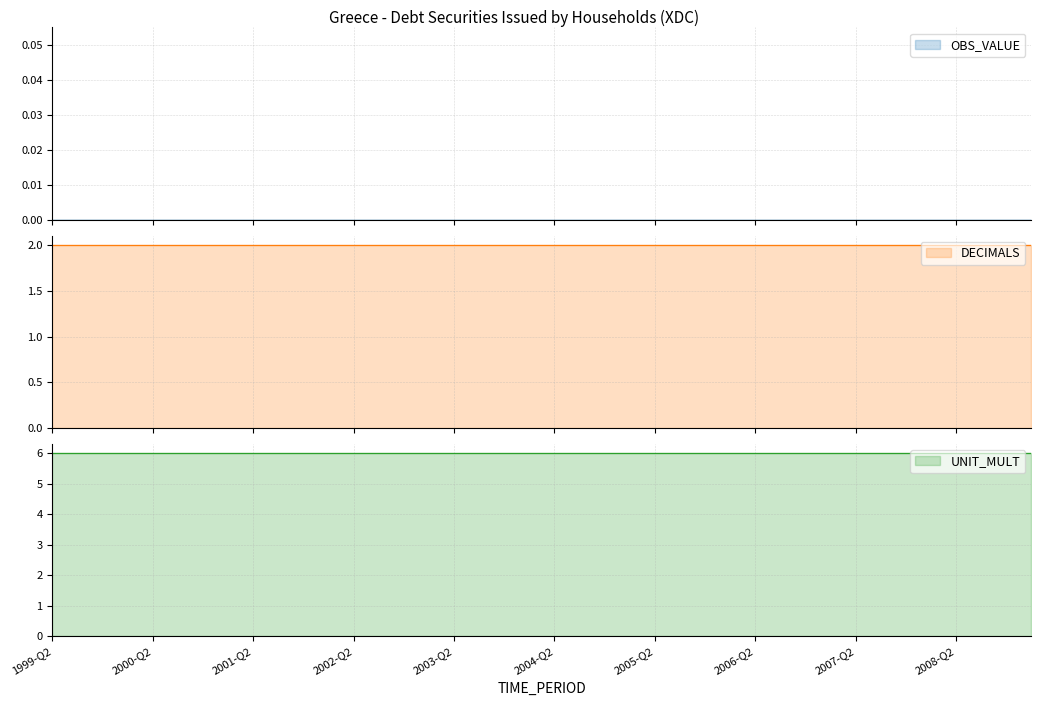

True or false: UNIT_MULT and OBS_VALUE intersect in this chart.

False